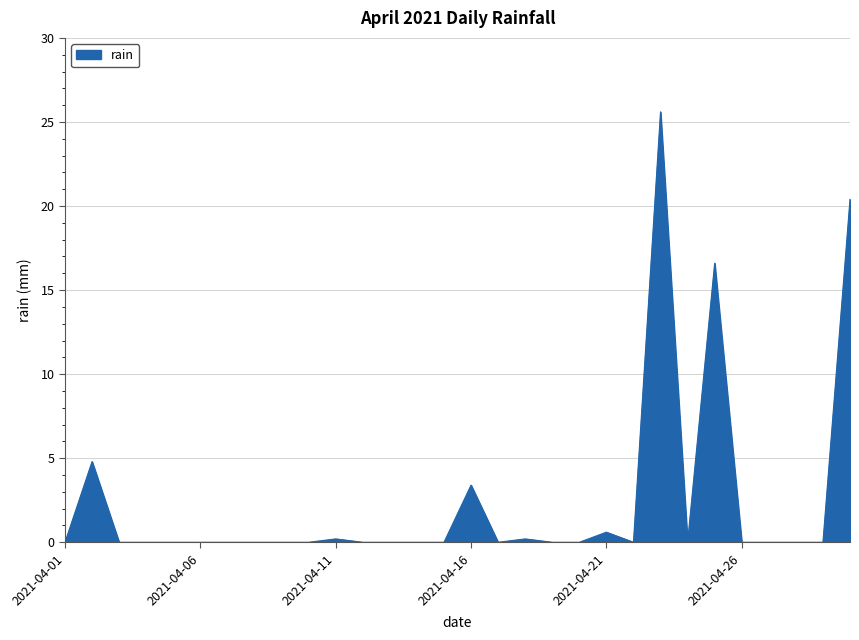

What is the difference between the maximum and minimum values?

25.6